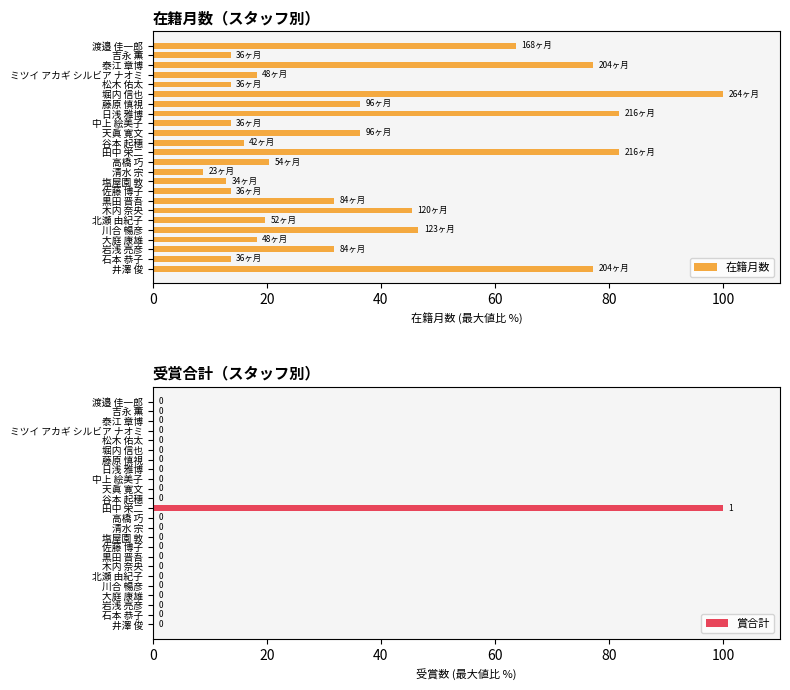

The 在籍月数 series shows 52.4 at 黒田 晋吾. True or false?

False